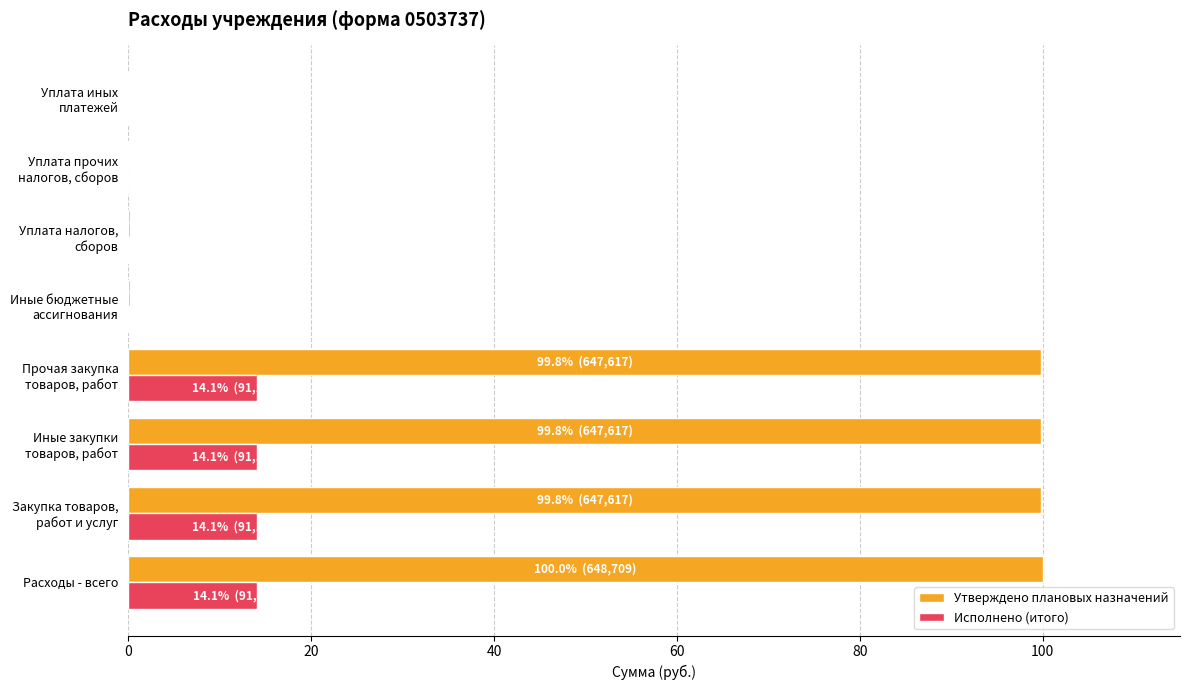

What is the maximum value shown in the chart?

100.0